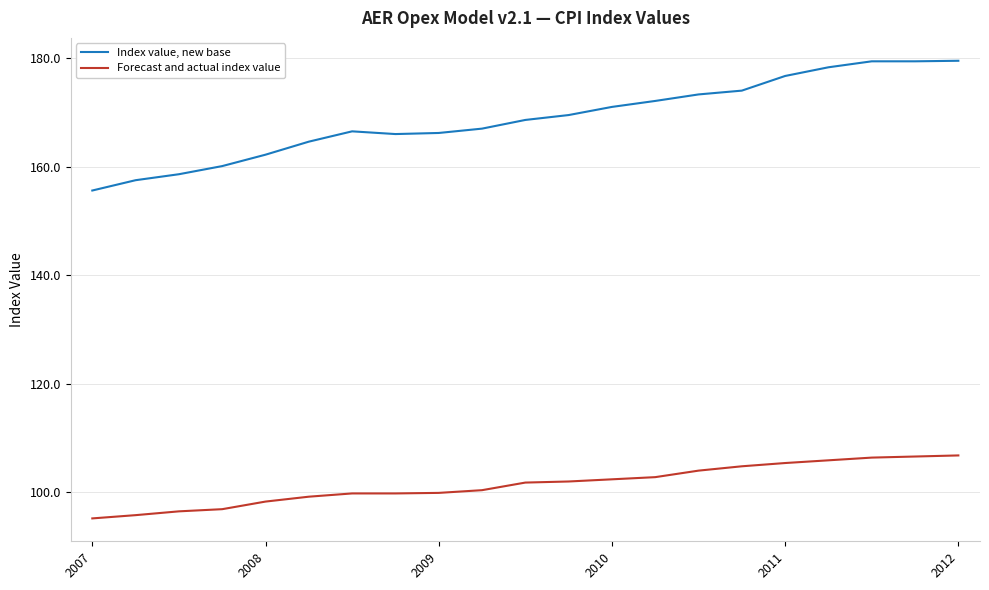

What is the minimum value for Index value, new base?

155.6